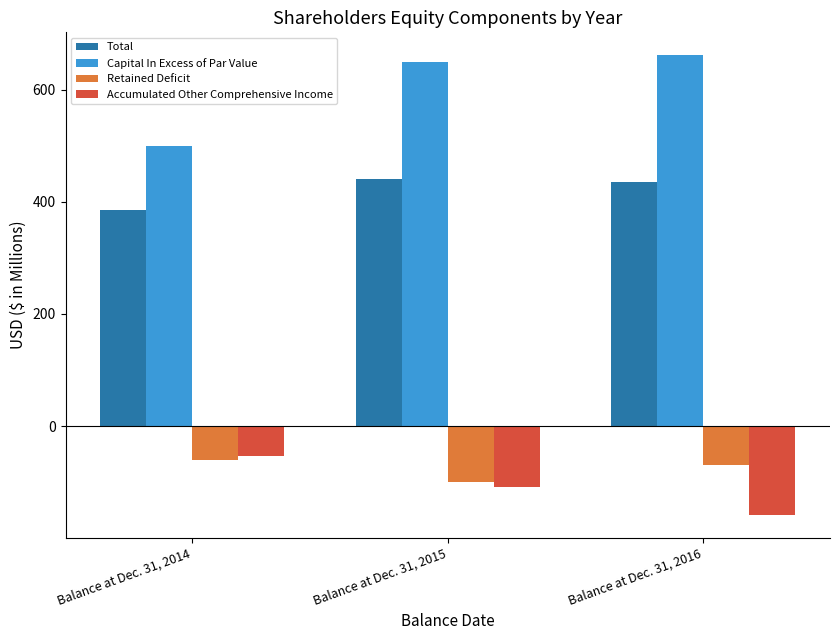

What is the difference between the Capital In Excess of Par Value values at Balance at Dec. 31, 2015 and Balance at Dec. 31, 2016?

12.3